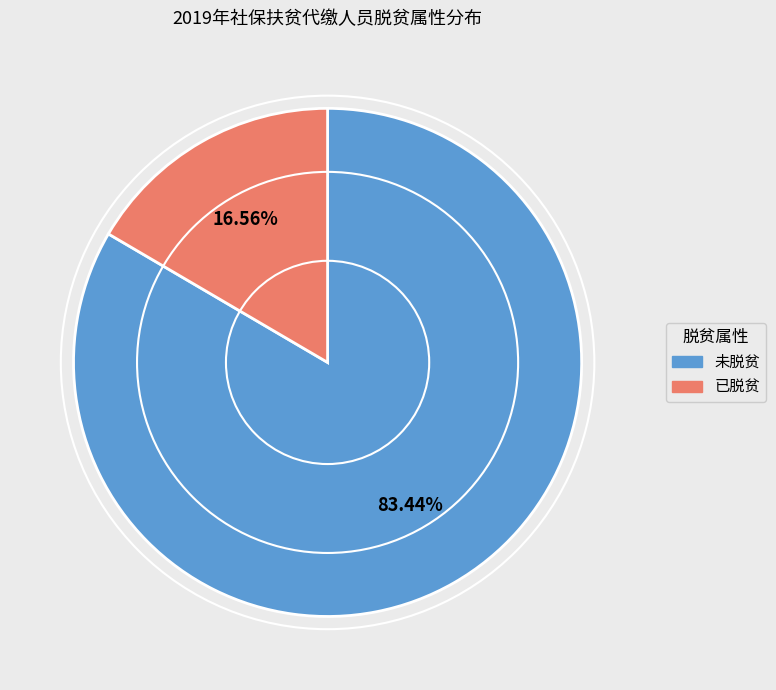

To the nearest percent, what is the difference between the 已脱贫 and 未脱贫 slice percentages?

67%